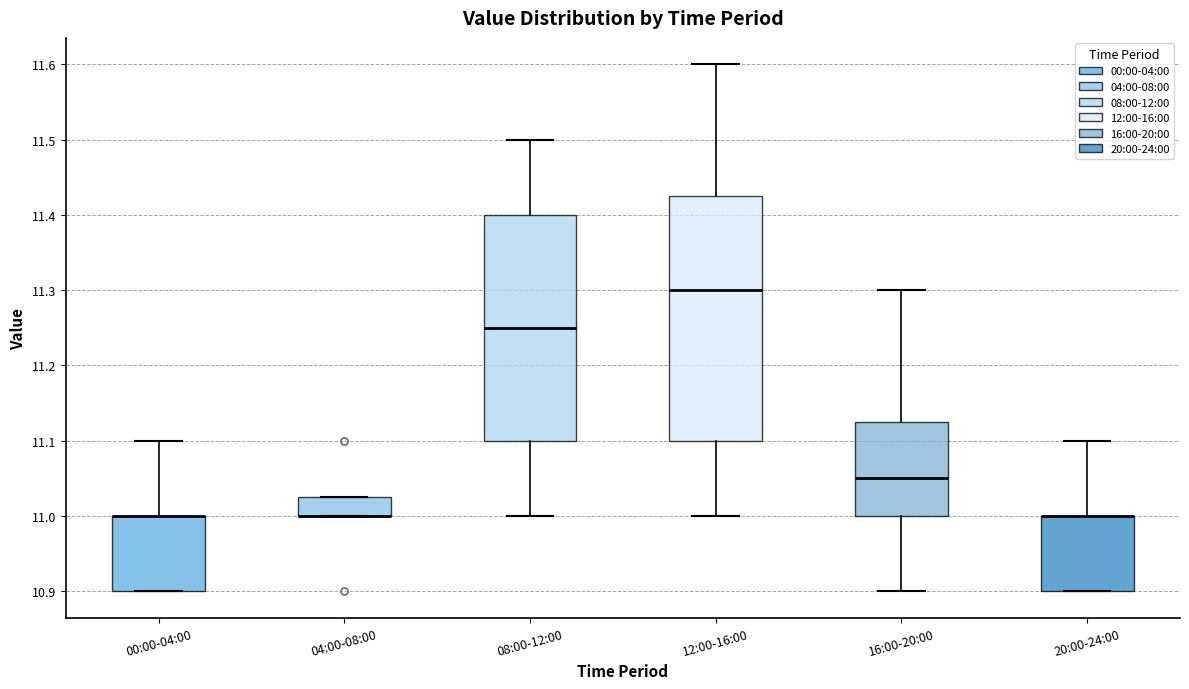

Which box is the tallest, from its lower edge to its upper edge?

12:00-16:00